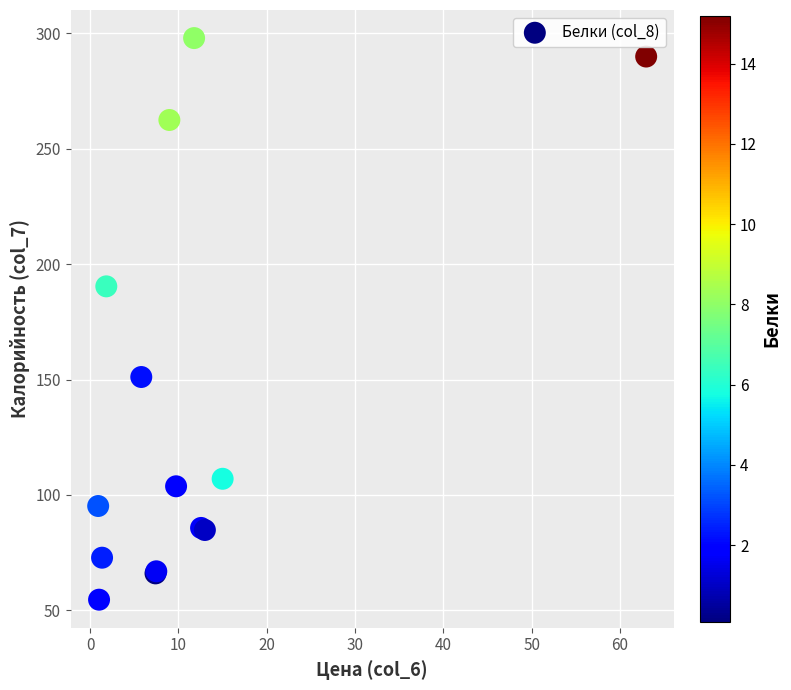

What Y value in the scatter plot is closest to 176?

190.4